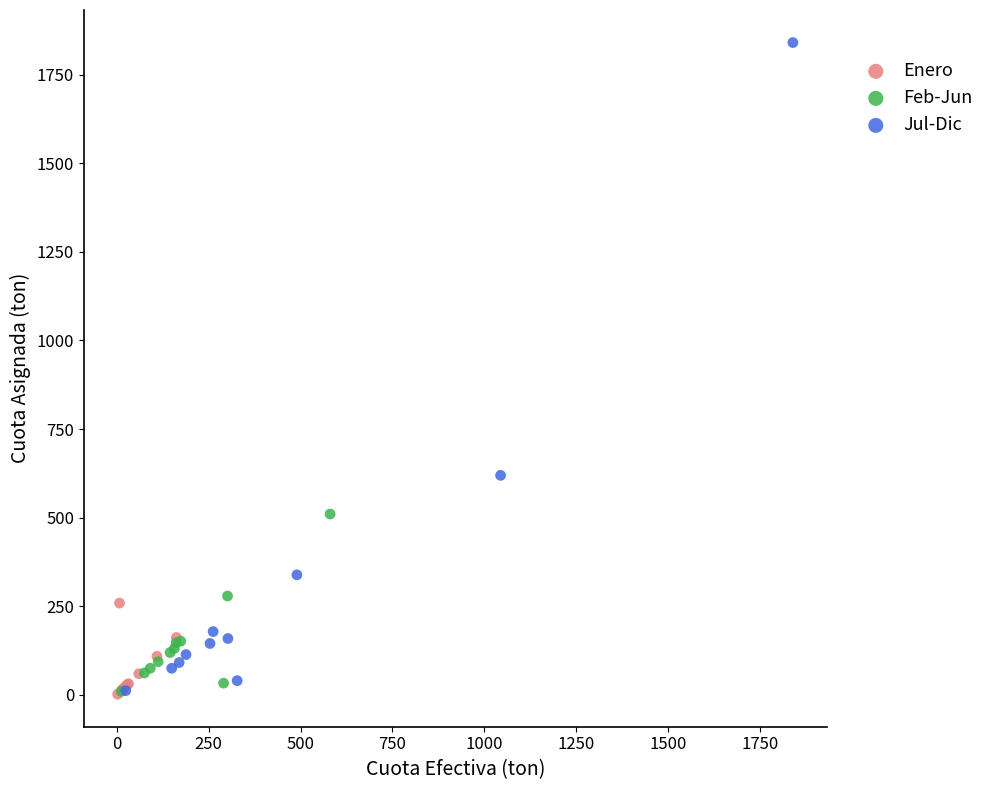

What are all the series names shown in the legend?

Enero, Feb-Jun, Jul-Dic